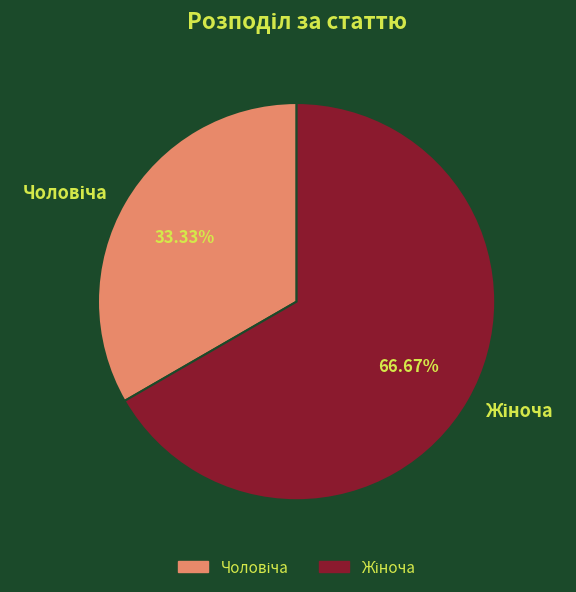

Is there a majority slice in this chart?

Yes